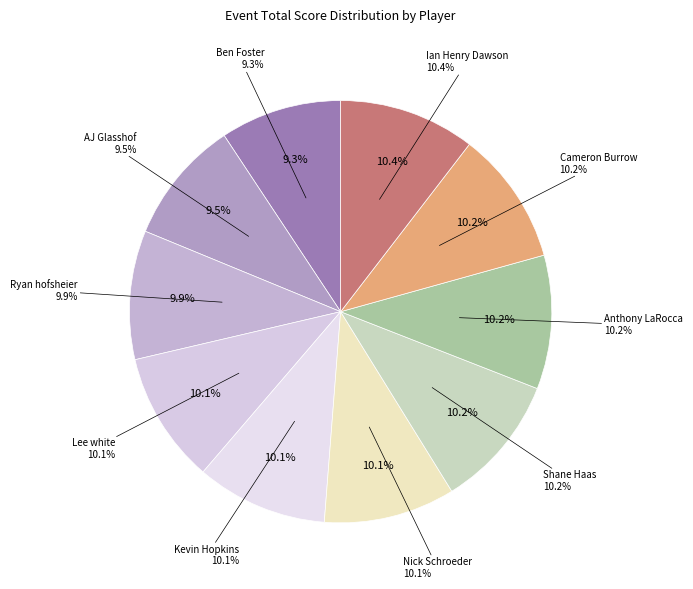

Rank the categories by value from highest to lowest.

Ian Henry Dawson, Shane Haas, Anthony LaRocca, Cameron Burrow, Lee white, Kevin Hopkins, Nick Schroeder, Ryan hofsheier, AJ Glasshof, Ben Foster